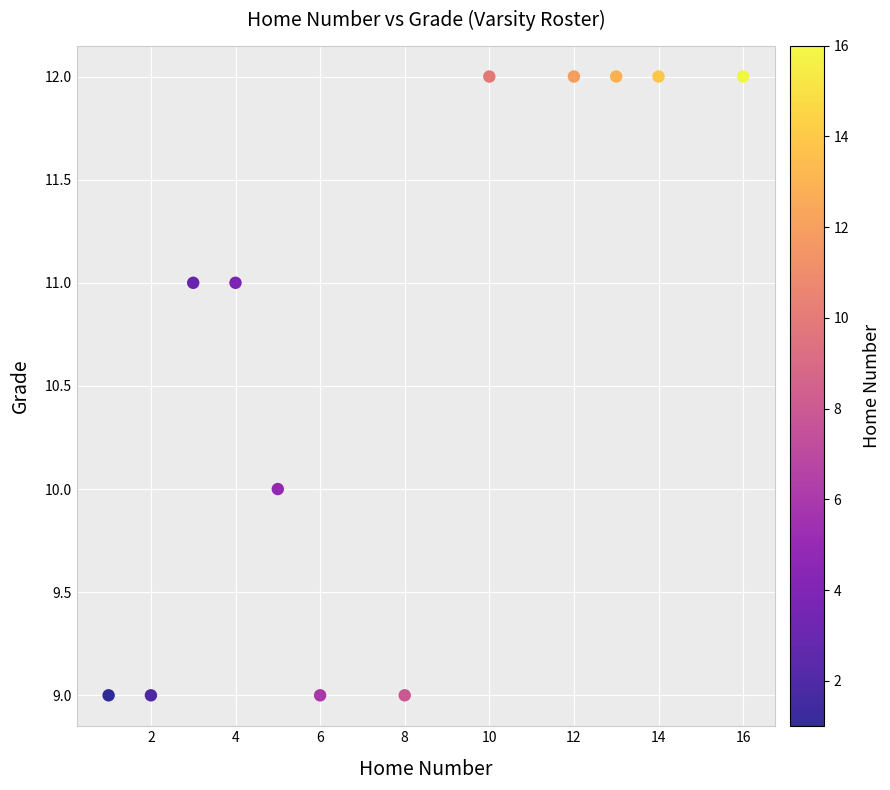

What is the average Y value?

11